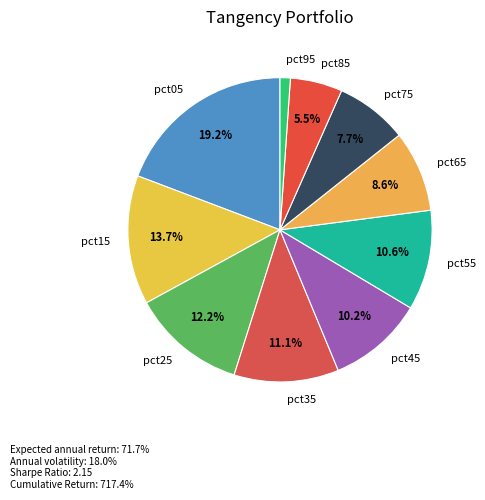

To the nearest percent, what percentage of the pie is pct65?

9%